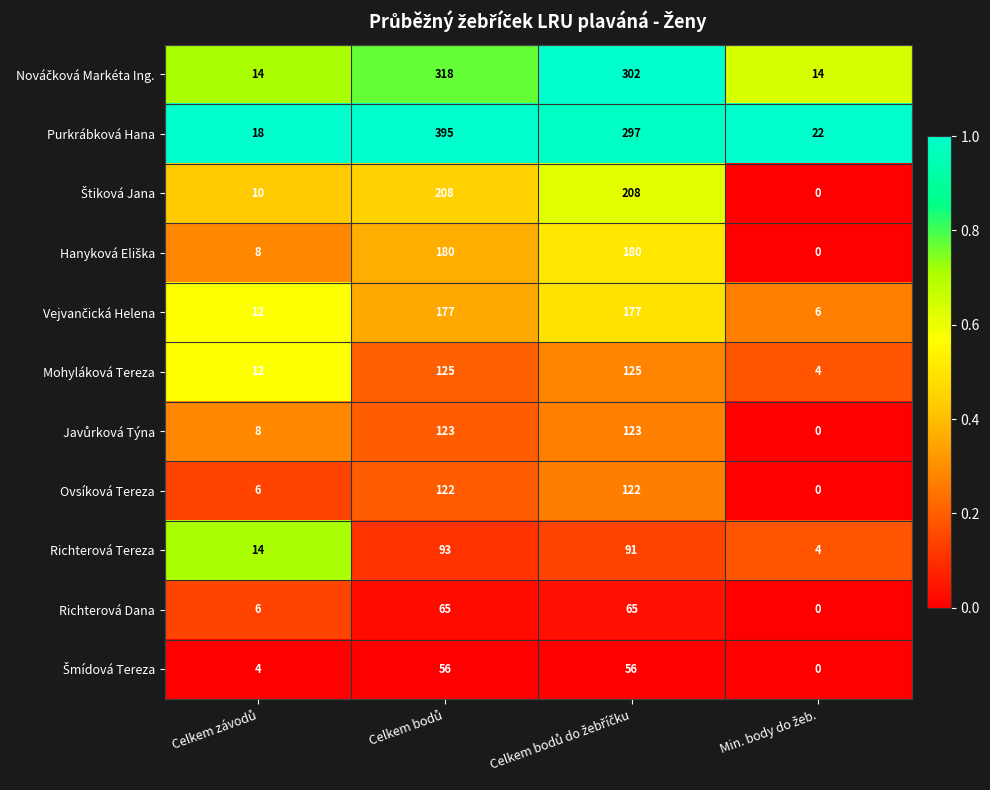

Which series has the largest total across all categories?

Purkrábková Hana